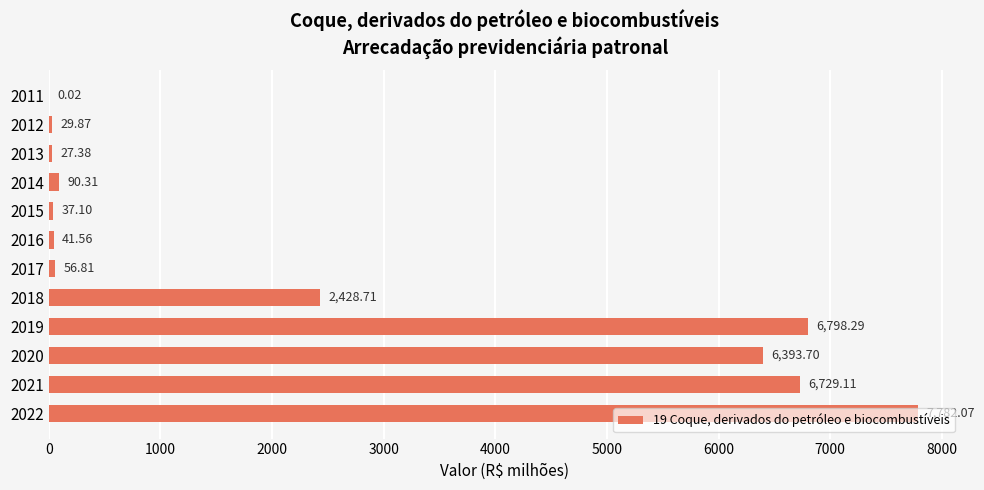

What is the sum of all values?

30414.9